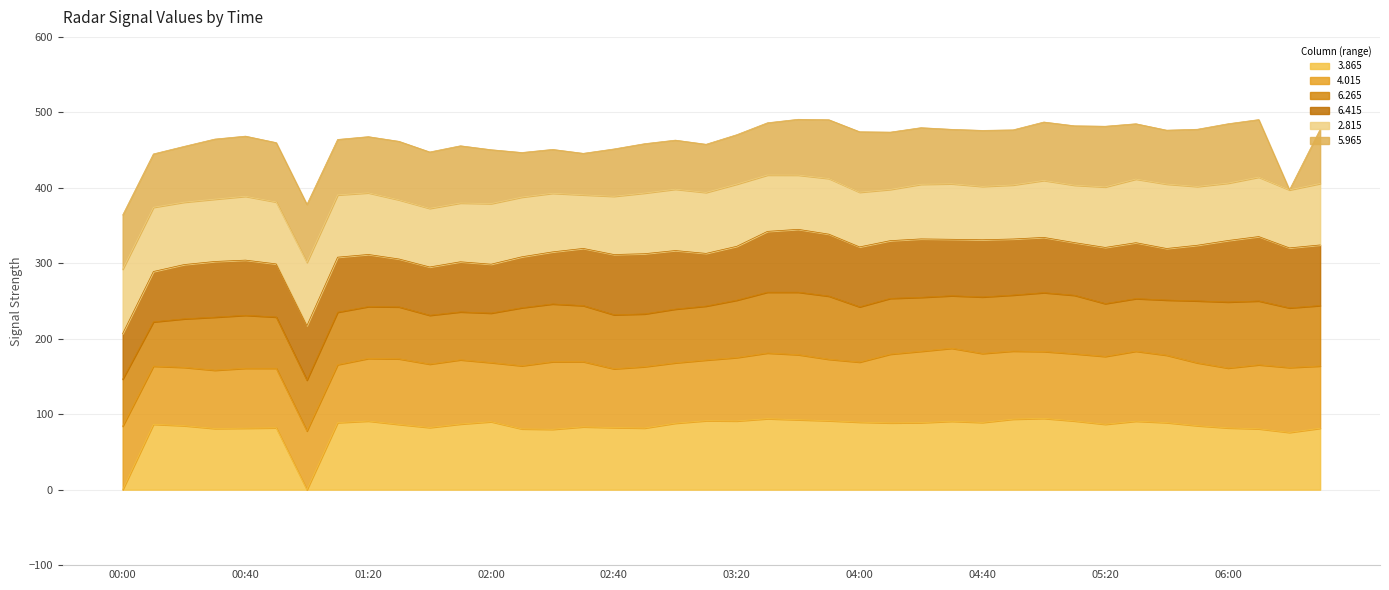

The 3.865 series shows 89.5 at 04:00. True or false?

True